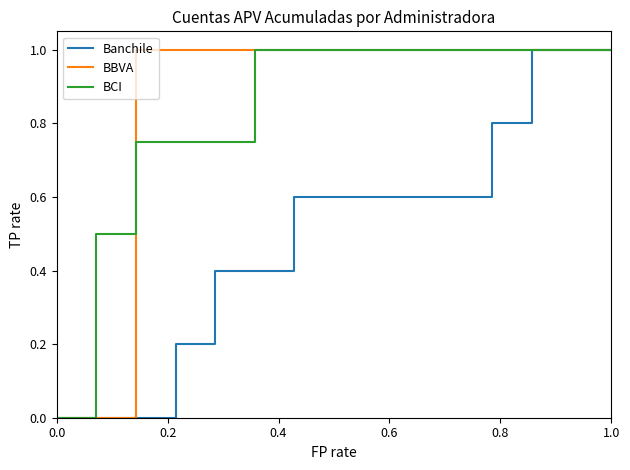

How many values in BCI are above zero?

14